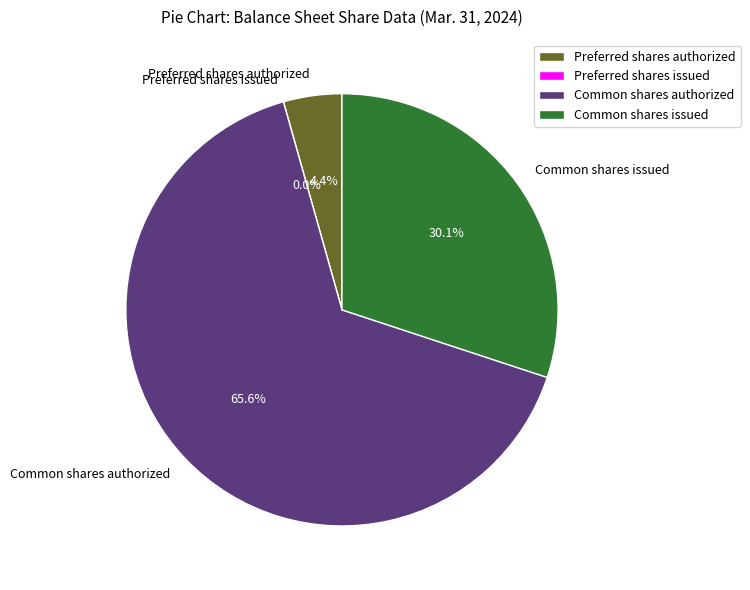

Which has a higher value, Preferred shares issued or Common shares issued?

Common shares issued